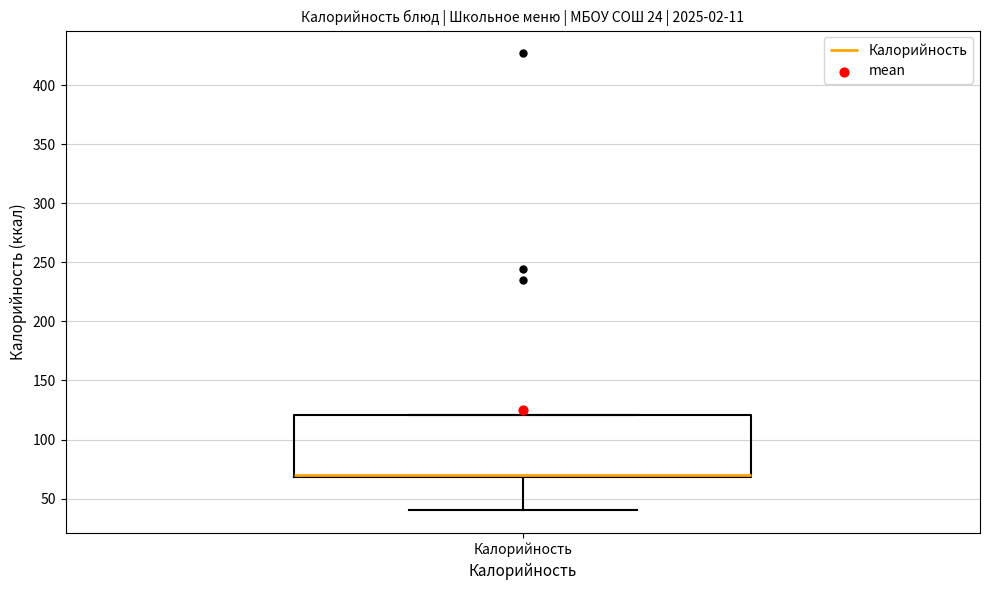

Where is the upper edge of the box for Калорийность on the y-axis? The values are not printed on the chart, so give them approximately, as read against the axis.

120